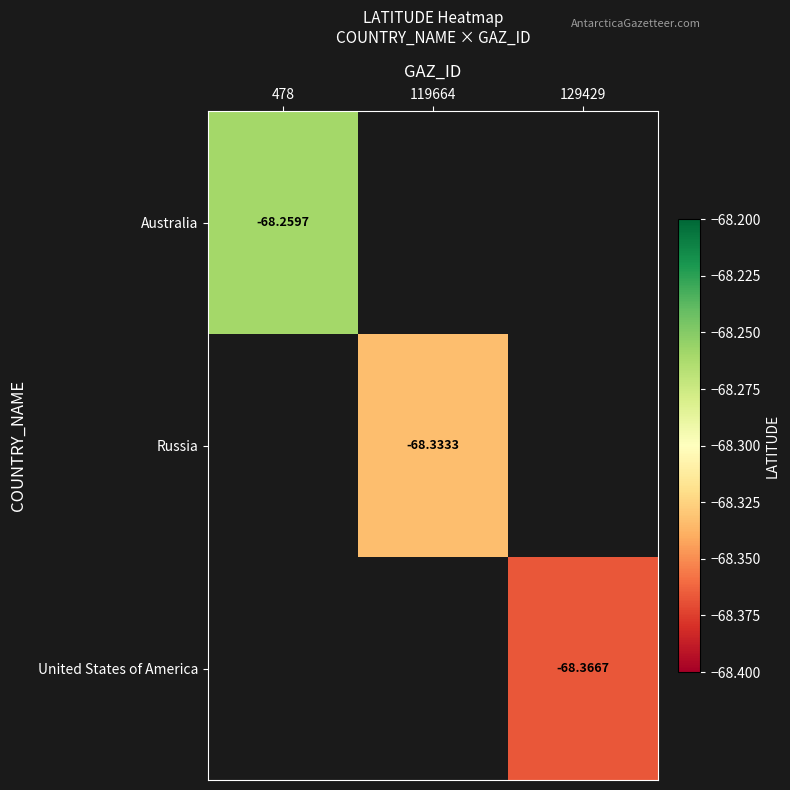

The Russia series shows -30.2 at 119664. True or false?

False